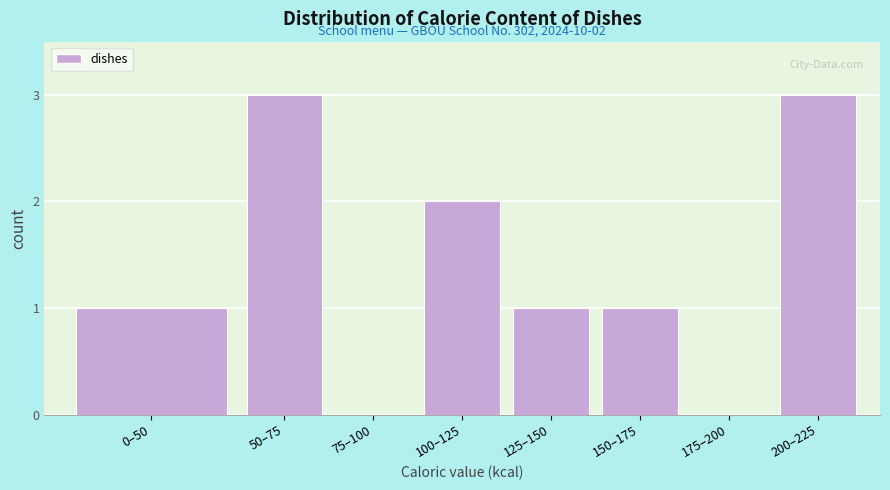

Reading left to right, what are all the values shown in this chart?

0–50=1	50–75=3	75–100=0	100–125=2	125–150=1	150–175=1	175–200=0	200–225=3